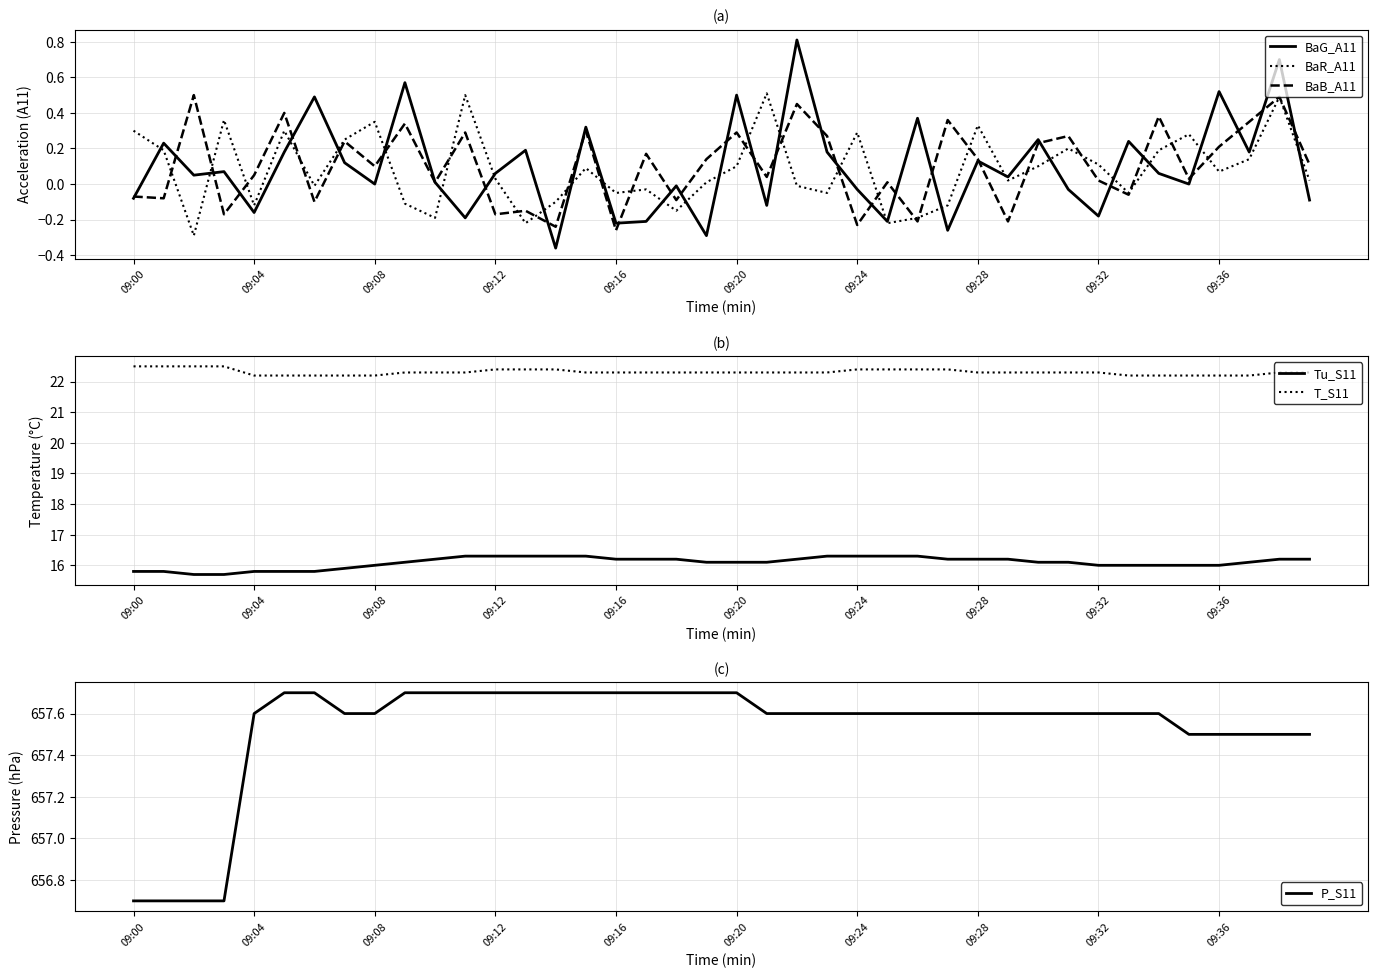

What is the average value of the BaB_A11 series?

0.1